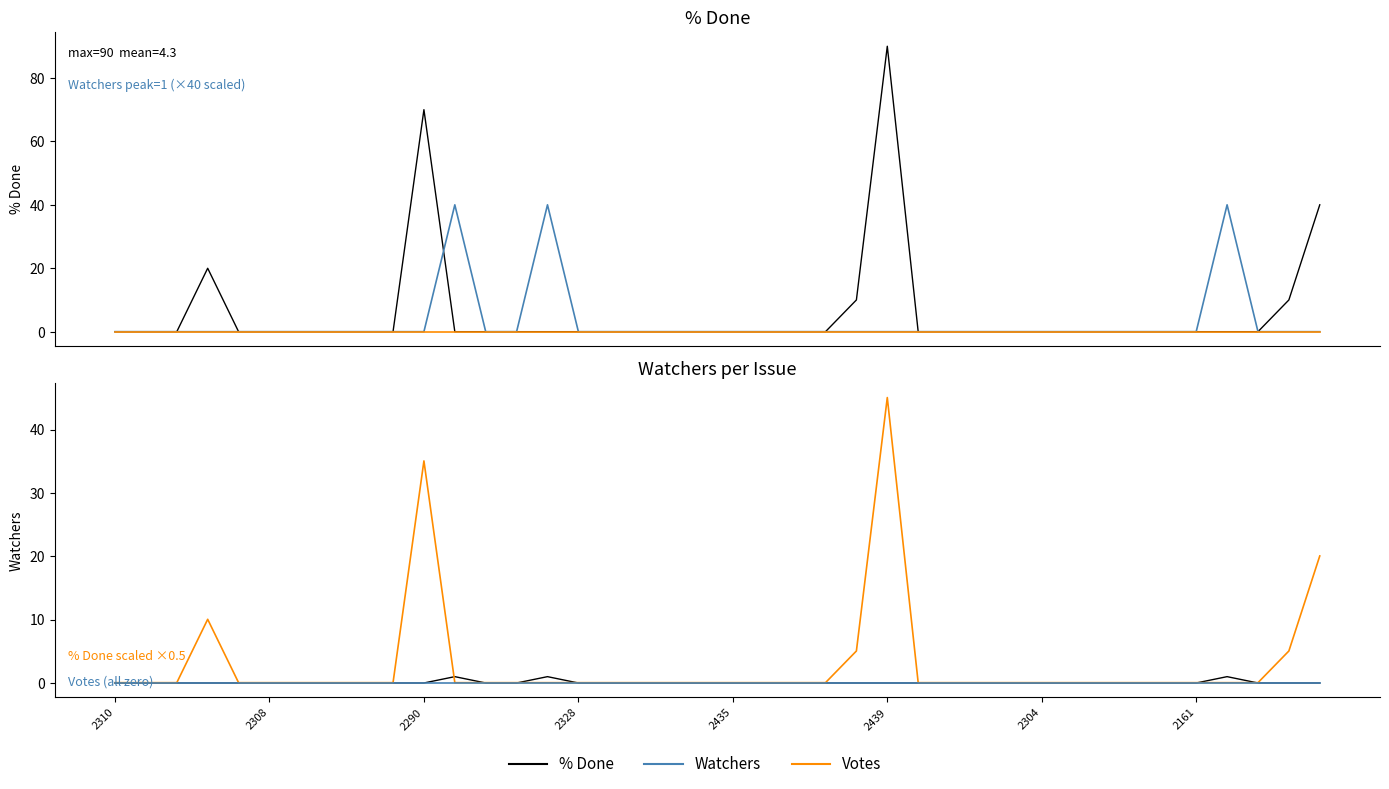

True or false: % Done (scaled) has more than 0 points higher than both neighbors.

True